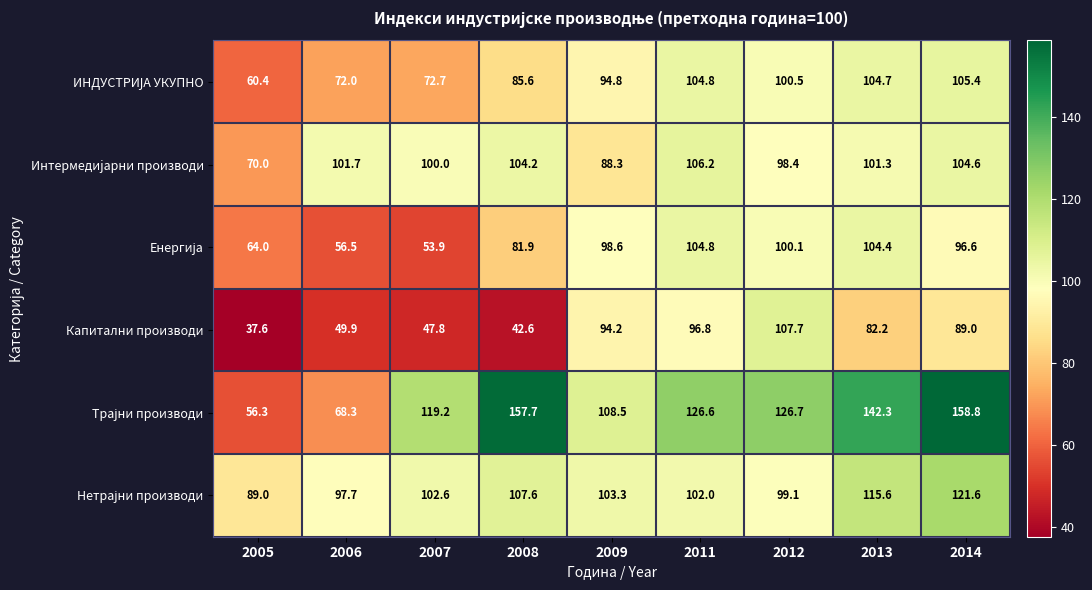

What is the difference between the highest and lowest values at 2011?

29.8